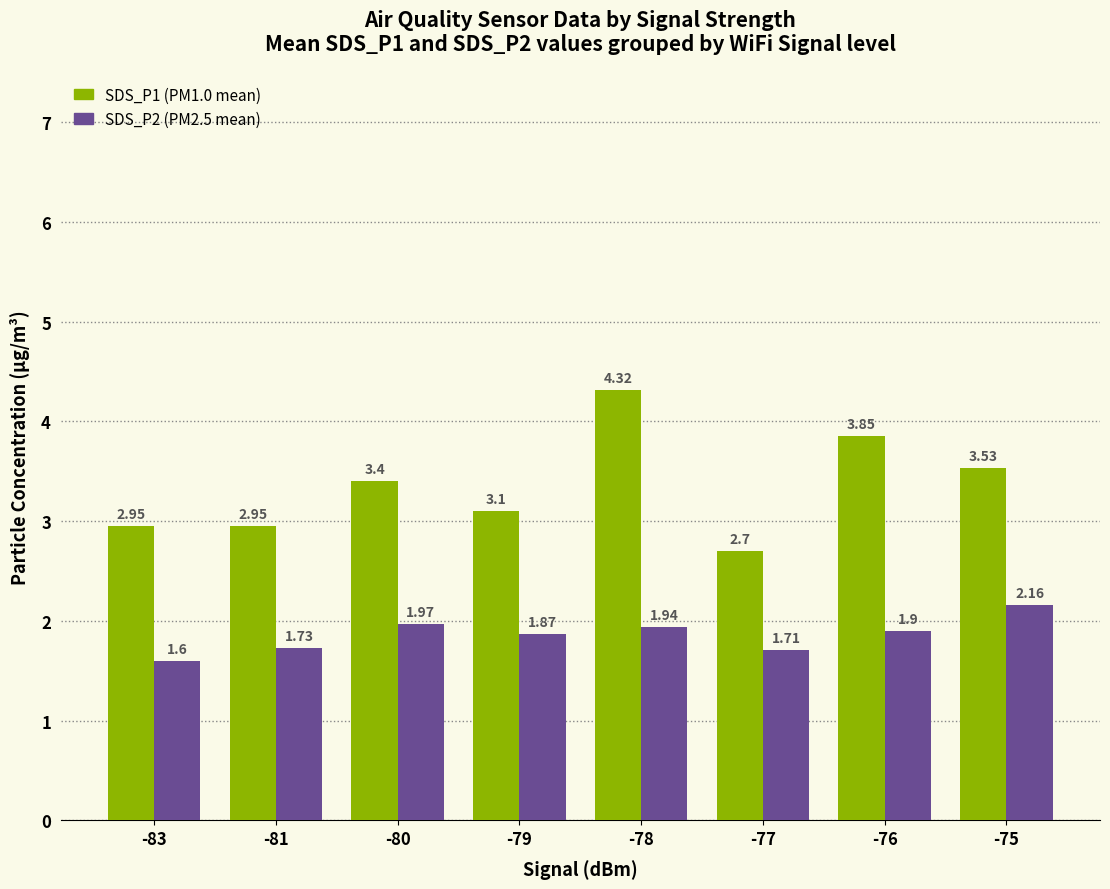

At which category is the sum across all series the highest?

-78